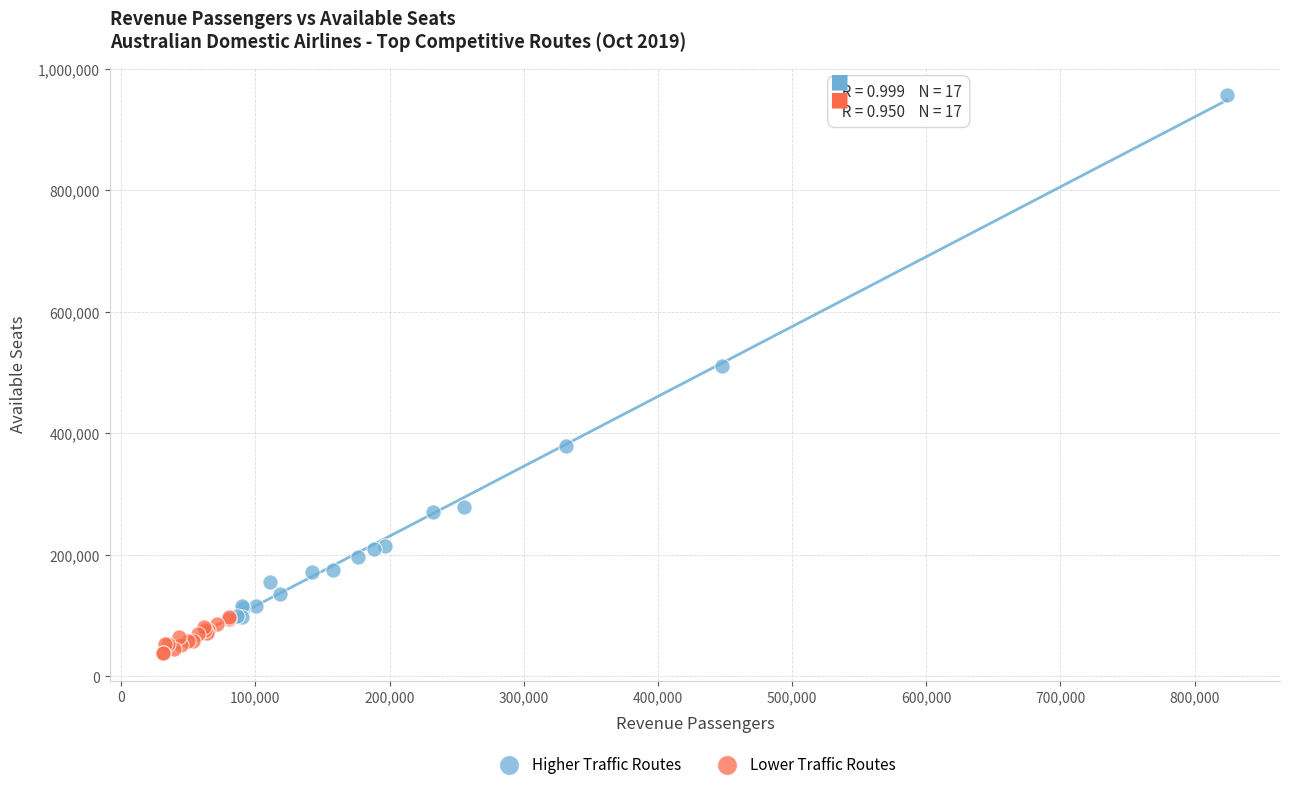

Which series has the widest spread of Y values?

Higher Traffic Routes